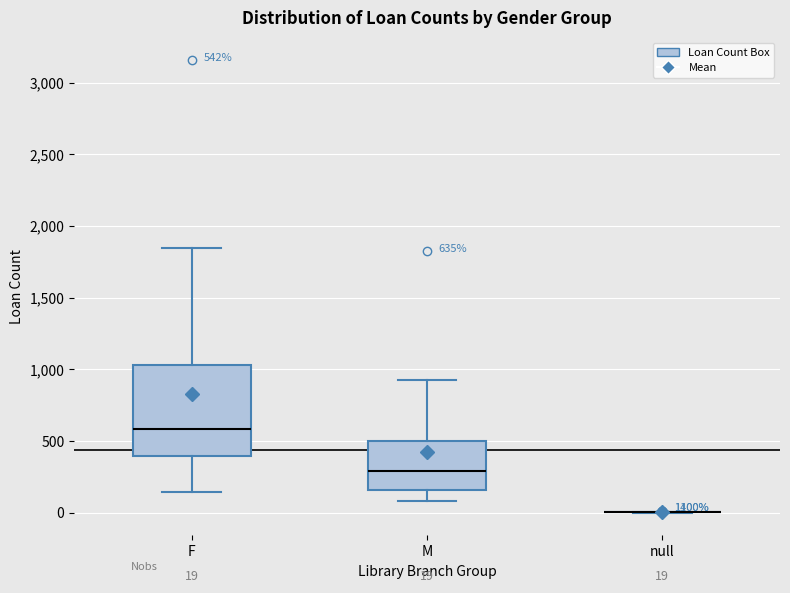

Comparing the boxes themselves (not the whiskers), which one is the tallest?

F